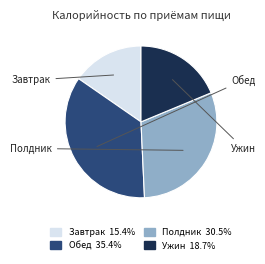

Is there any slice that represents more than half of the pie?

No